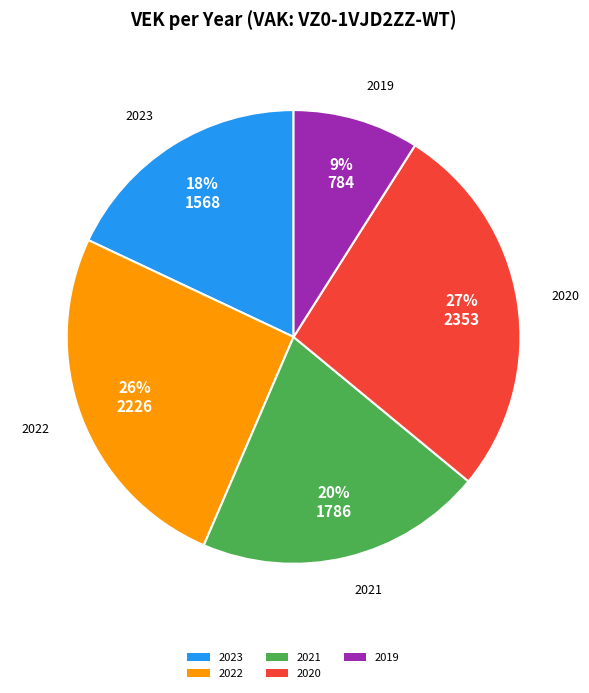

True or false: 2019 accounts for 1% of the total.

False